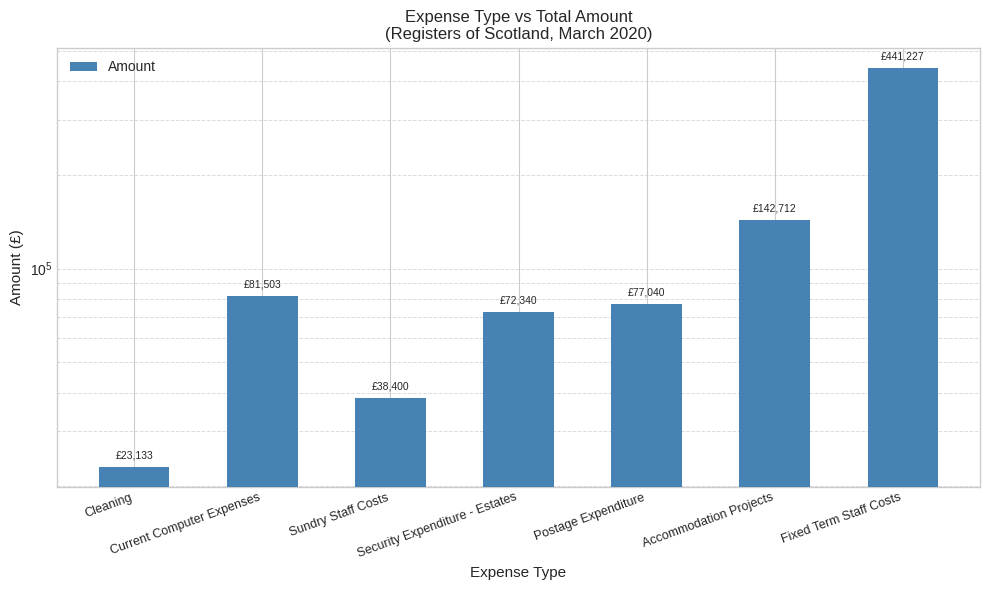

Rank the categories by value from lowest to highest.

Cleaning, Sundry Staff Costs, Security Expenditure - Estates, Postage Expenditure, Current Computer Expenses, Accommodation Projects, Fixed Term Staff Costs